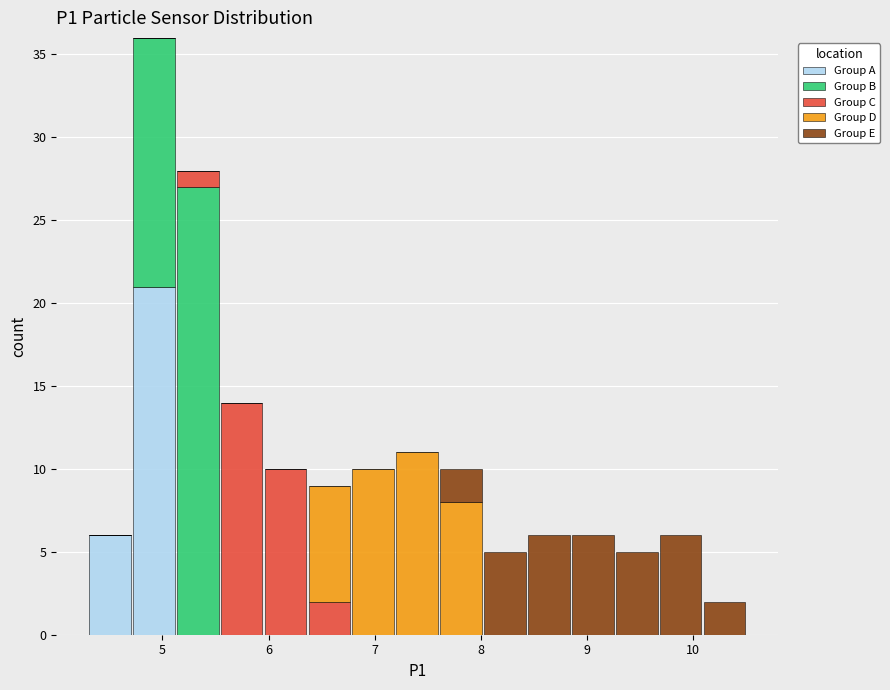

Reading left to right, transcribe this chart: for each stacked bar, give the range it covers on the x-axis and its total height. Neither the bar edges nor the heights are printed on the chart, so give them approximately, as read against the axes.

4.3 to 4.7: 6
4.7 to 5.1: 36
5.1 to 5.5: 28
5.5 to 6.0: 14
6.0 to 6.4: 10
6.4 to 6.8: 9
6.8 to 7.2: 10
7.2 to 7.6: 11
7.6 to 8.0: 10
8.0 to 8.4: 5
8.4 to 8.8: 6
8.8 to 9.3: 6
9.3 to 9.7: 5
9.7 to 10.1: 6
10.1 to 10.5: 2